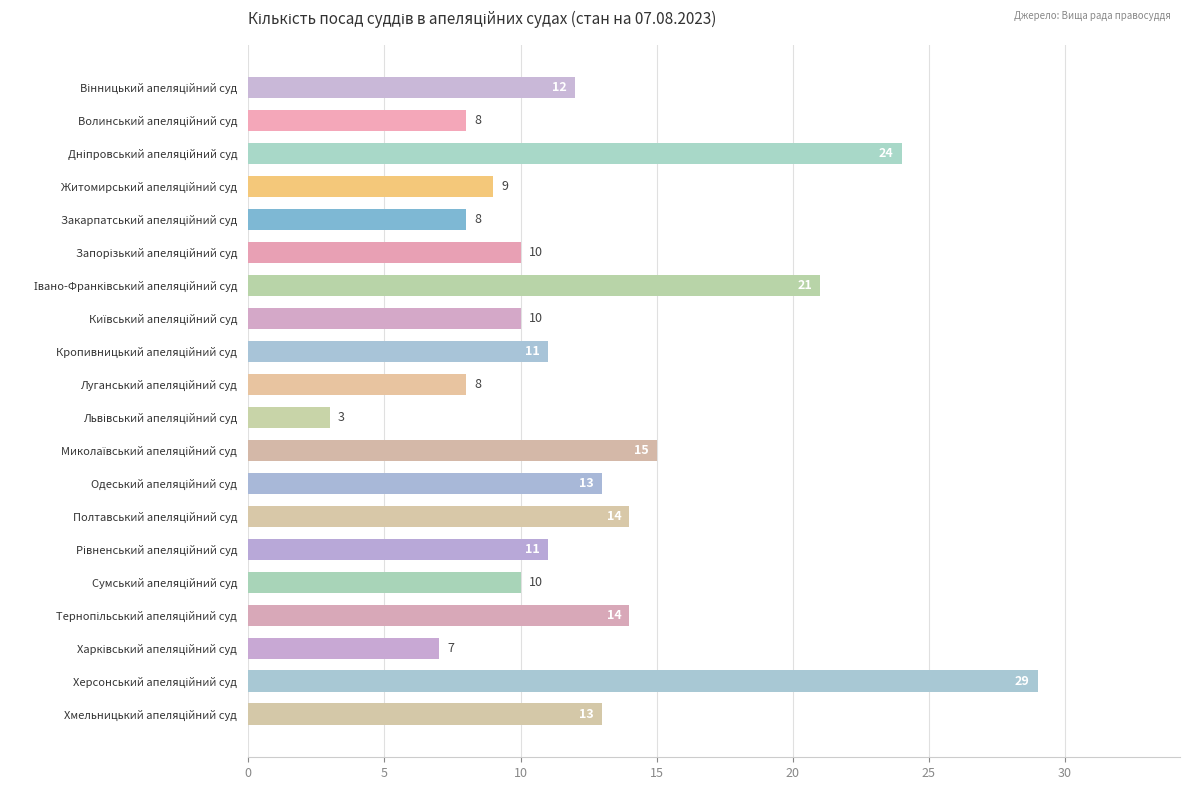

What is the sum of all values?

250